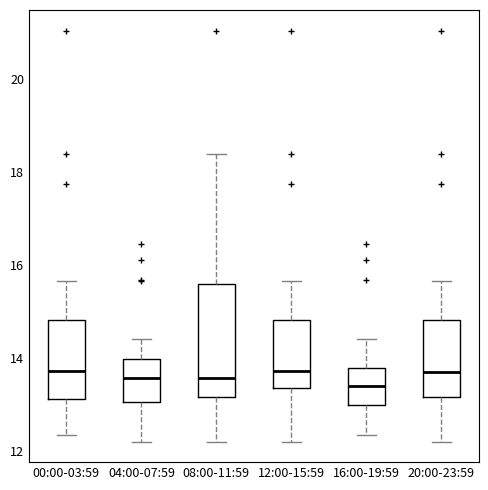

Reading left to right, read every box against the y-axis: the position of its median line, the range the box covers, and the ends of its whiskers. The values are not printed on the chart, so give them approximately, as read against the axis.

00:00-03:59: median 13.8, box 13.2 to 14.8, whiskers 12.4 to 15.6
04:00-07:59: median 13.6, box 13.0 to 14.0, whiskers 12.2 to 14.4
08:00-11:59: median 13.6, box 13.2 to 15.6, whiskers 12.2 to 18.4
12:00-15:59: median 13.8, box 13.4 to 14.8, whiskers 12.2 to 15.6
16:00-19:59: median 13.4, box 13.0 to 13.8, whiskers 12.4 to 14.4
20:00-23:59: median 13.6, box 13.2 to 14.8, whiskers 12.2 to 15.6